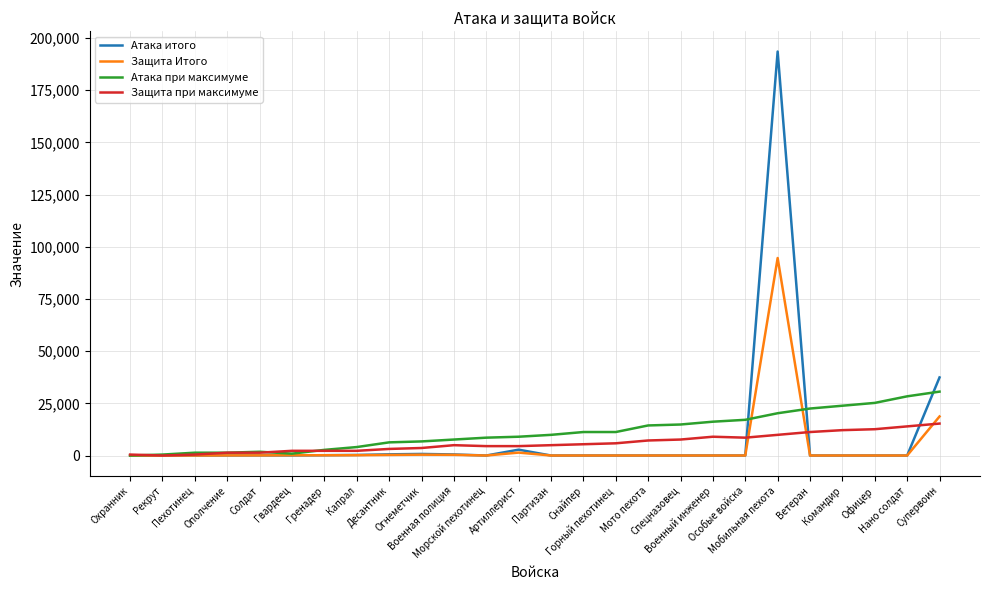

Which series has the largest range (max minus min)?

Атака итого